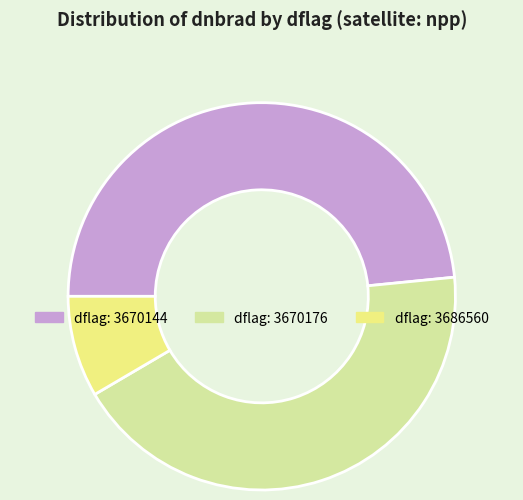

Does any single category account for the majority?

No